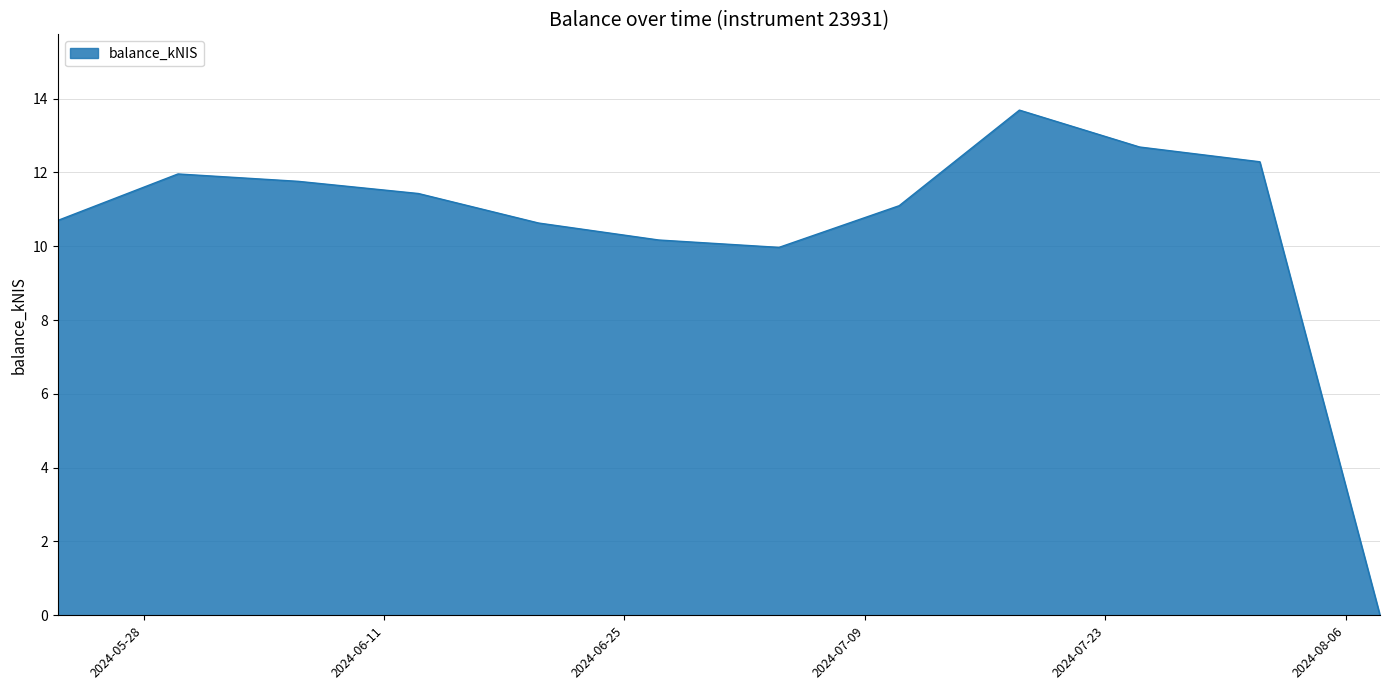

What is the difference between the maximum and minimum values?

13.7